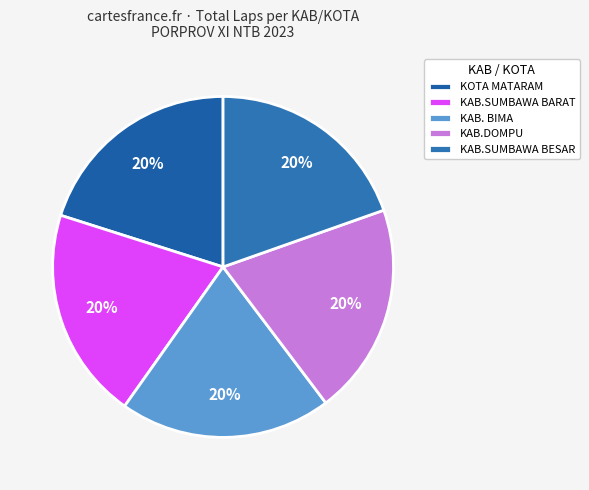

How many segments does this pie chart have?

5